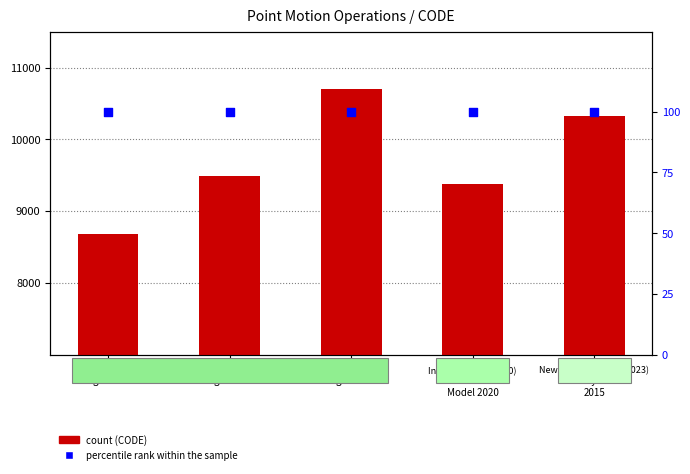

Which series has the largest Y range (max minus min)?

CODE